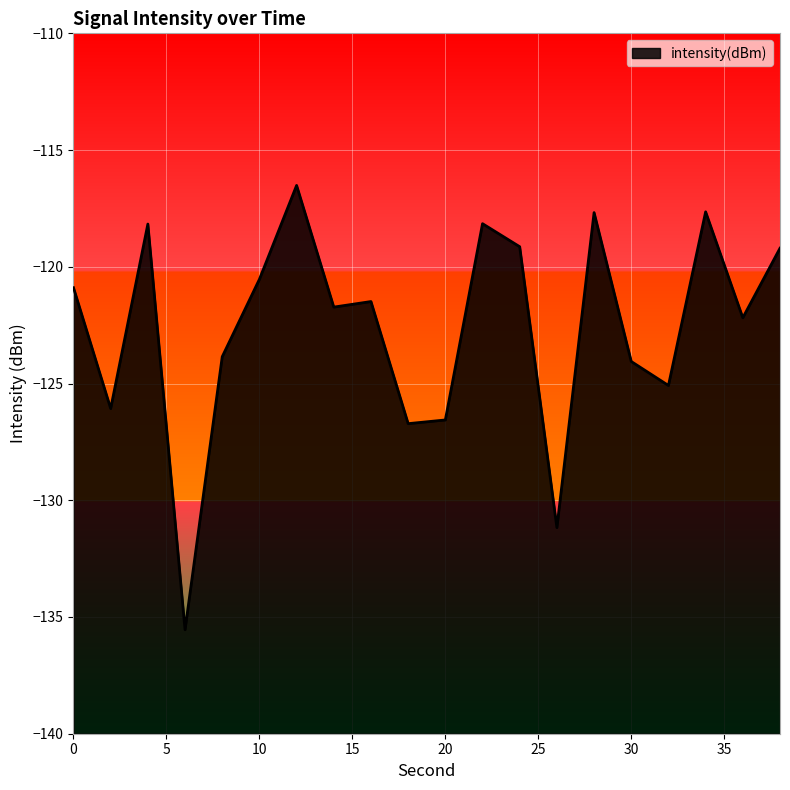

Is it true that the value at 32 is -83.7?

False